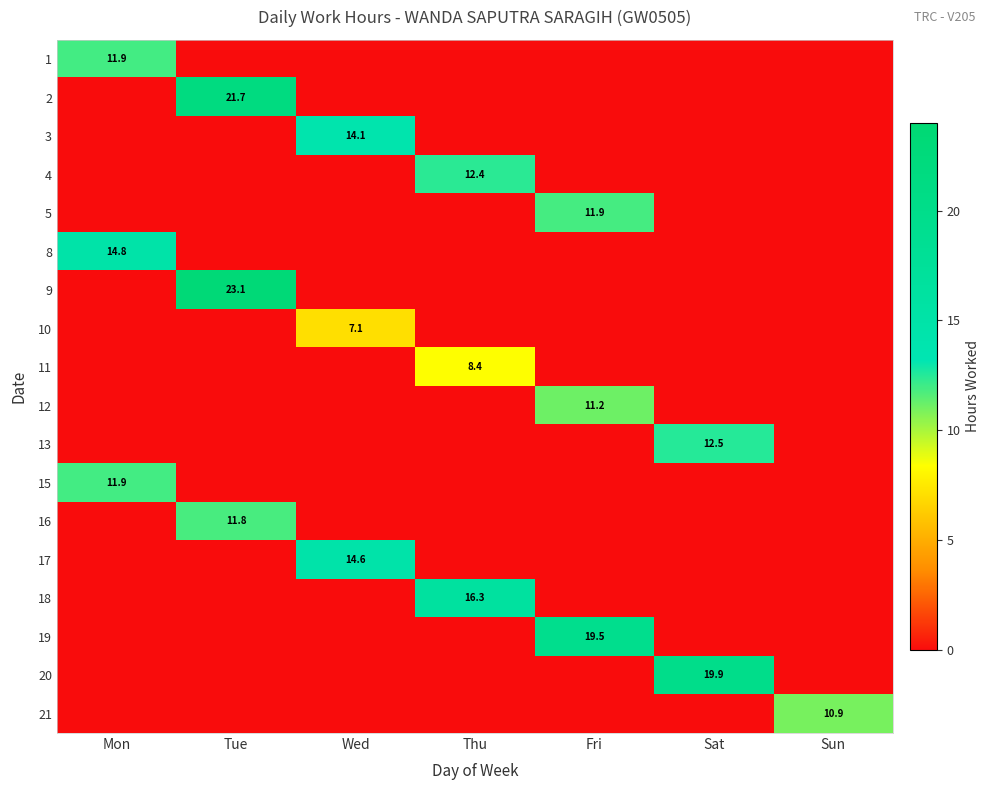

What is the greatest value displayed?

23.1